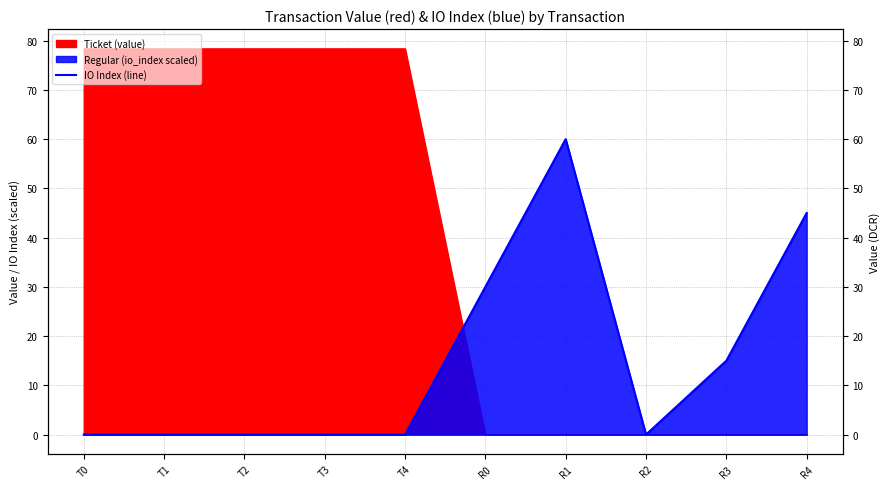

What is the label of the 9th point from the right?

T1